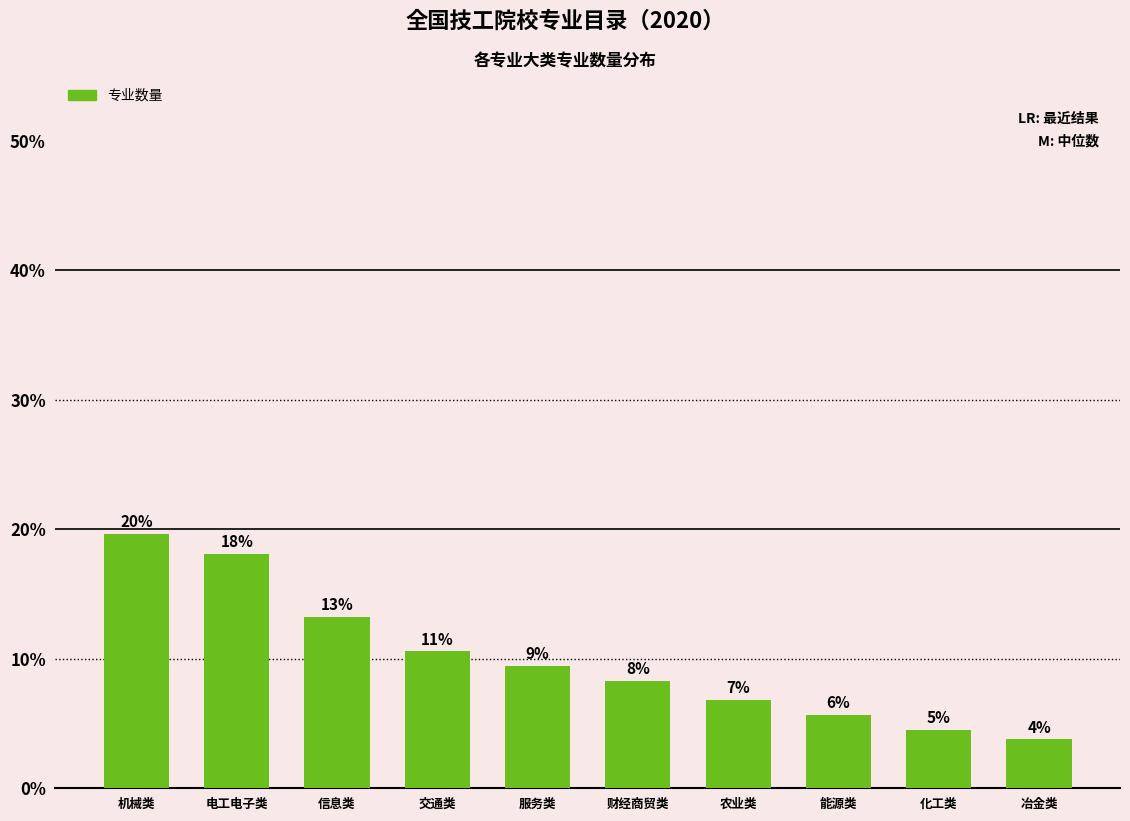

How many bars are there in total?

10